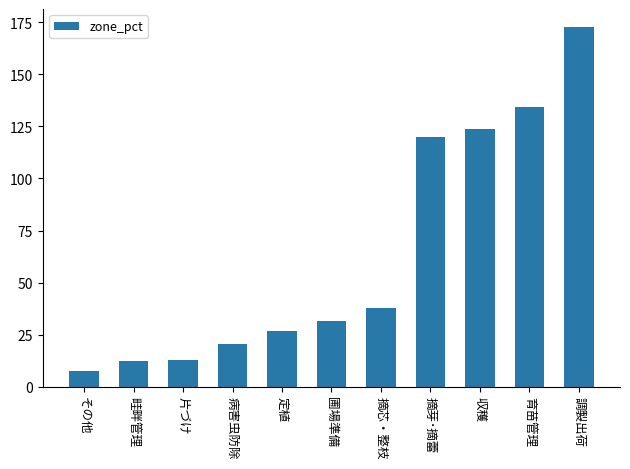

Count the number of categories in the chart.

11